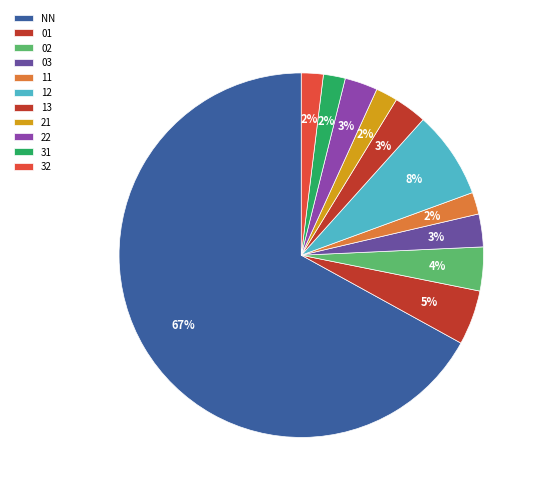

How many segments does this pie chart have?

11